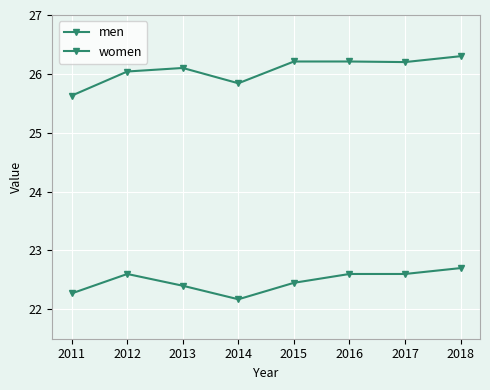

What is the difference between the women values at 2014 and 2011?

0.1